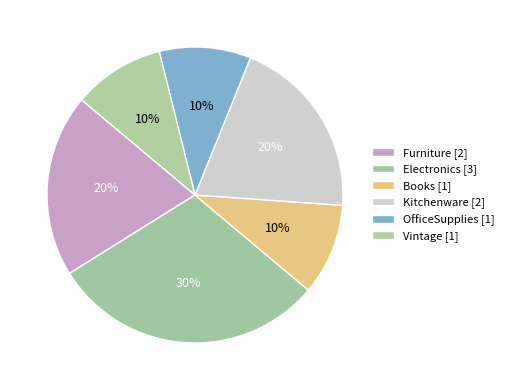

Count the number of slices in the pie.

6